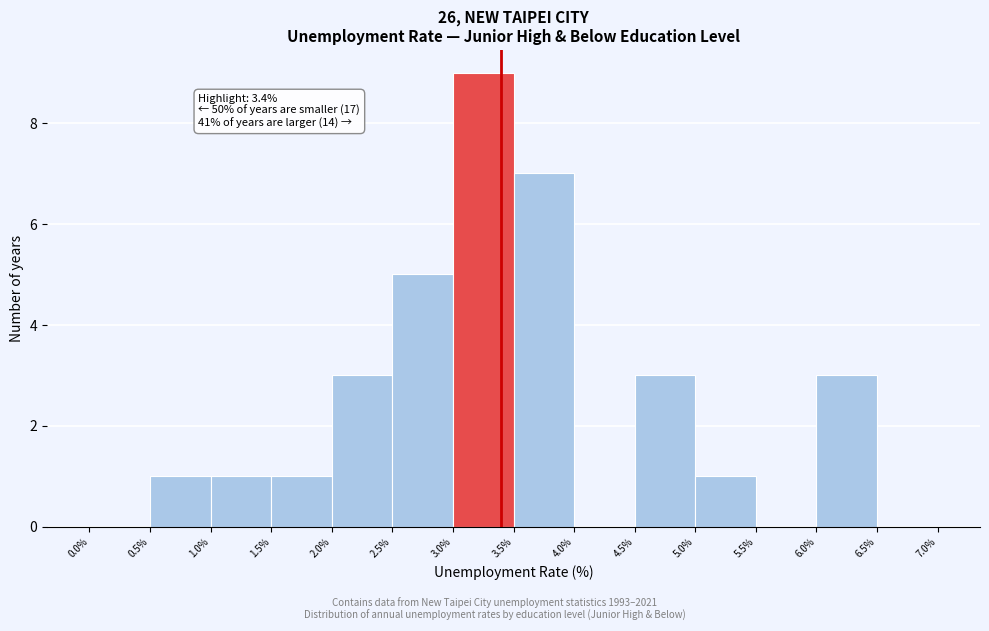

Which range on the x-axis has the tallest bar?

3.0% to 3.5%